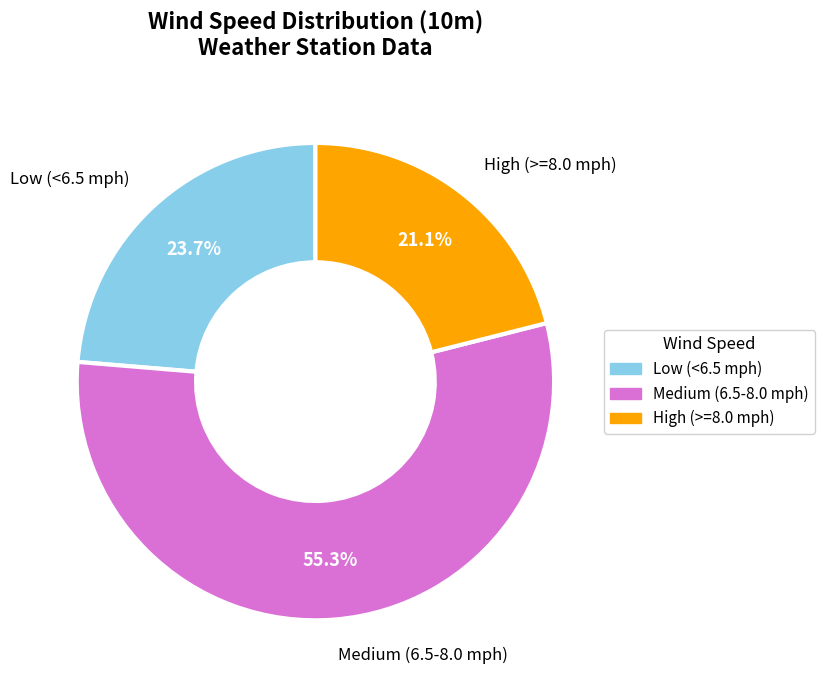

Is there any slice that represents more than half of the pie?

Yes